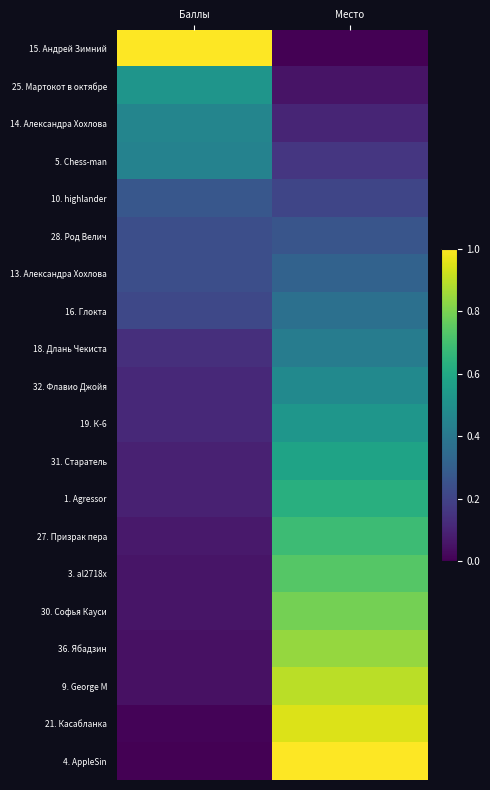

Between Баллы and Место, which series saw the biggest shift?

15. Андрей Зимний